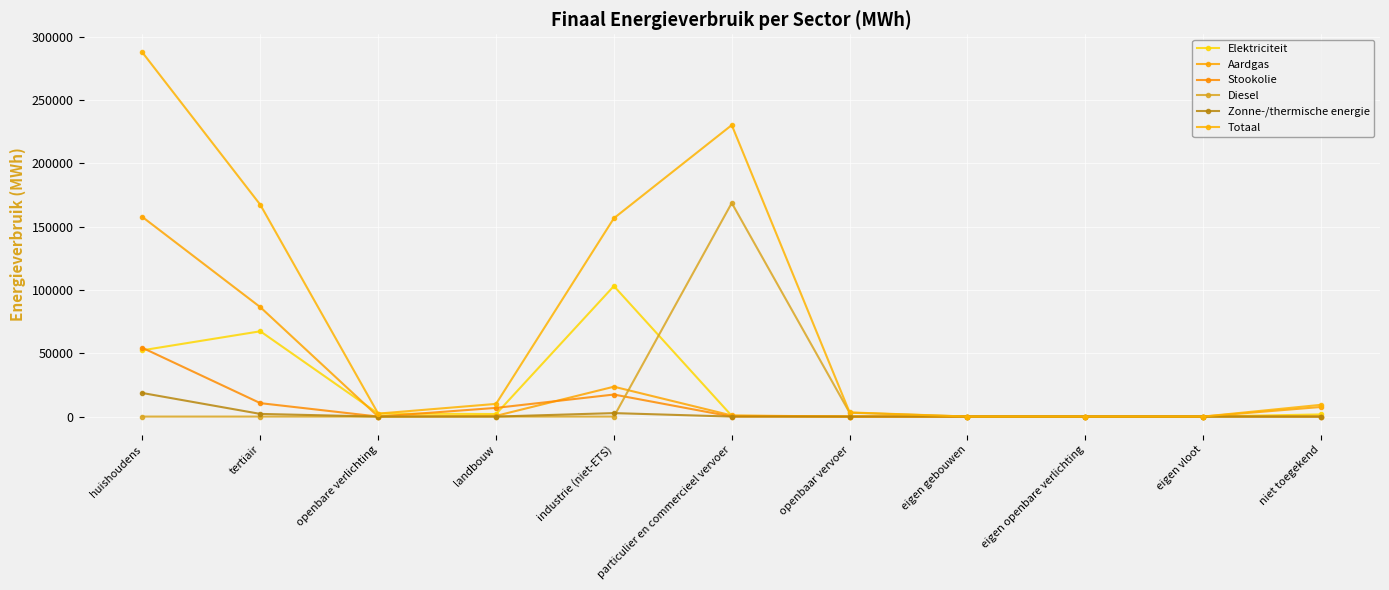

Rank the series at tertiair from lowest to highest value.

Diesel, Zonne-/thermische energie, Stookolie, Elektriciteit, Aardgas, Totaal